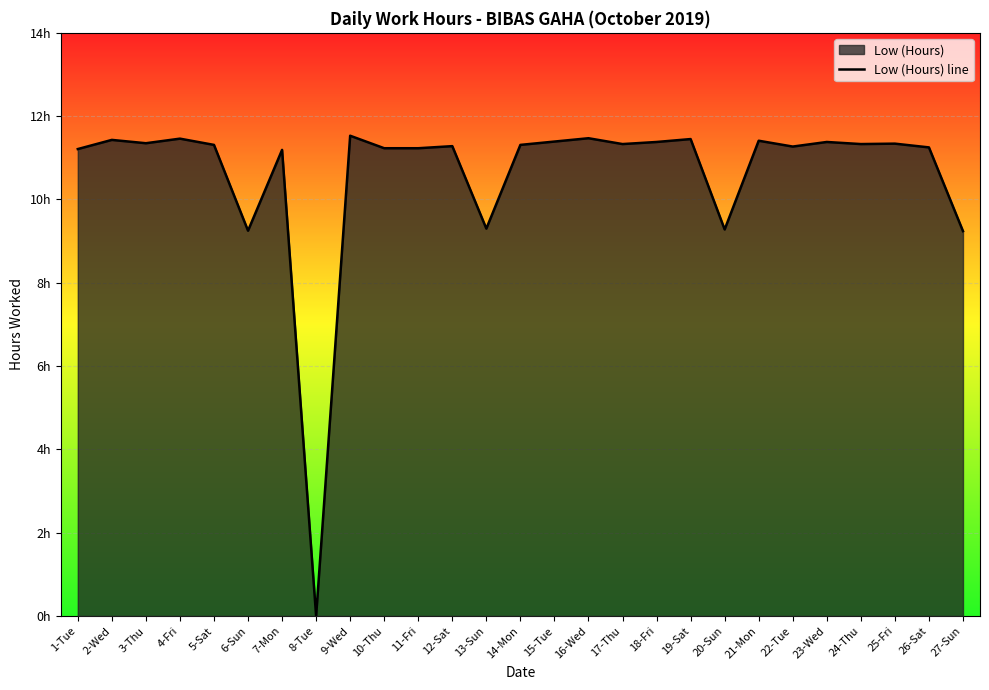

How many series are shown in this chart?

1